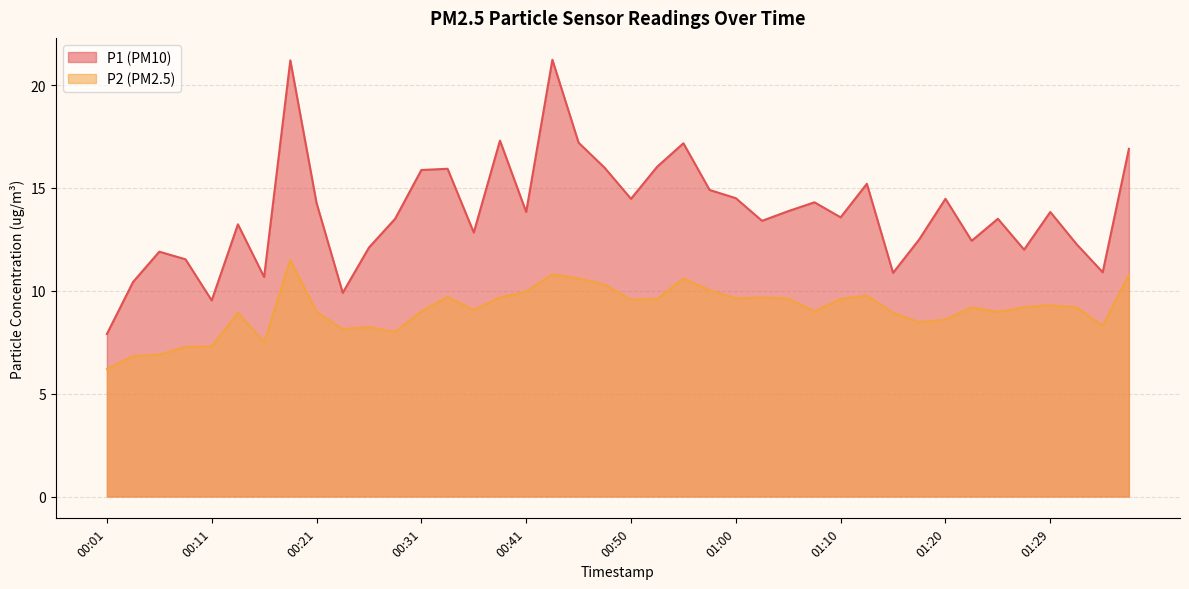

Count the number of categories in the chart.

40